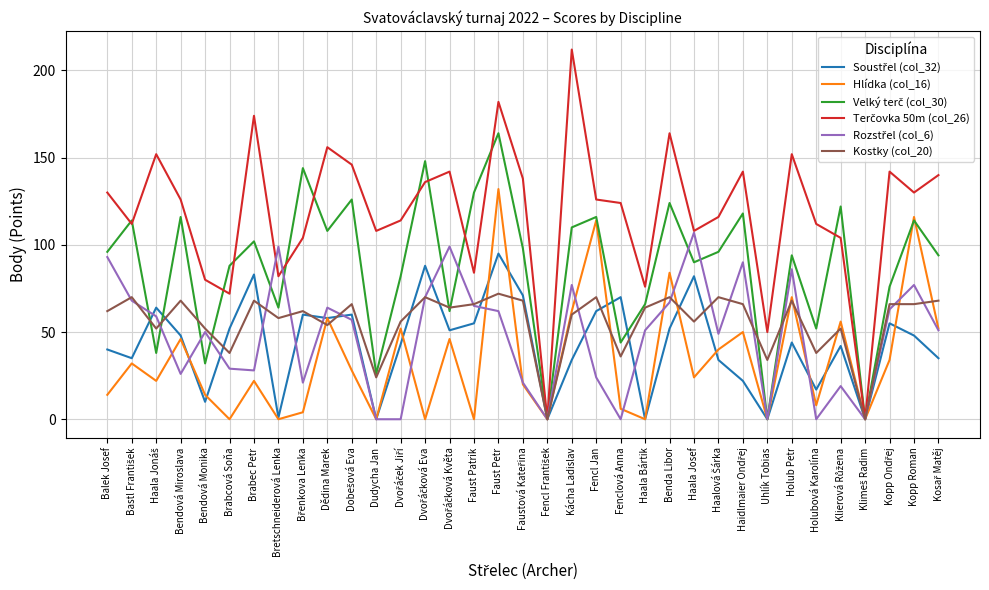

At which category is the sum across all series the highest?

Faust Petr